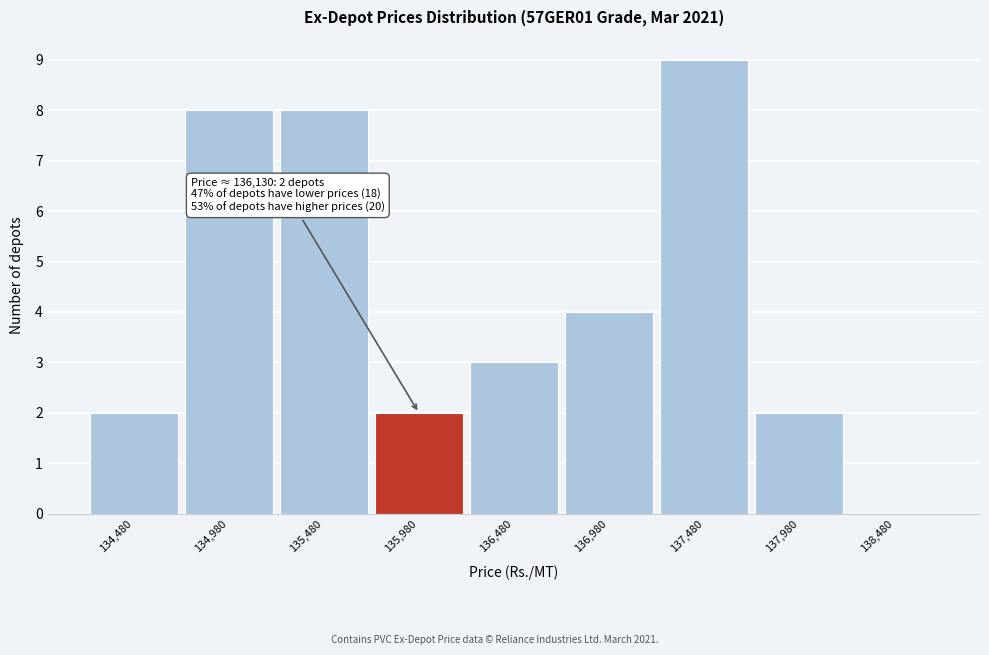

Which range on the x-axis has the tallest bar?

137230 to 137730